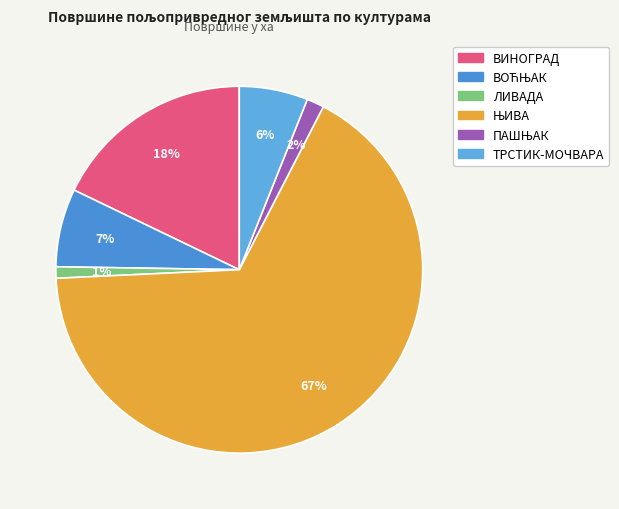

Which category has the smallest portion of the pie?

ЛИВАДА